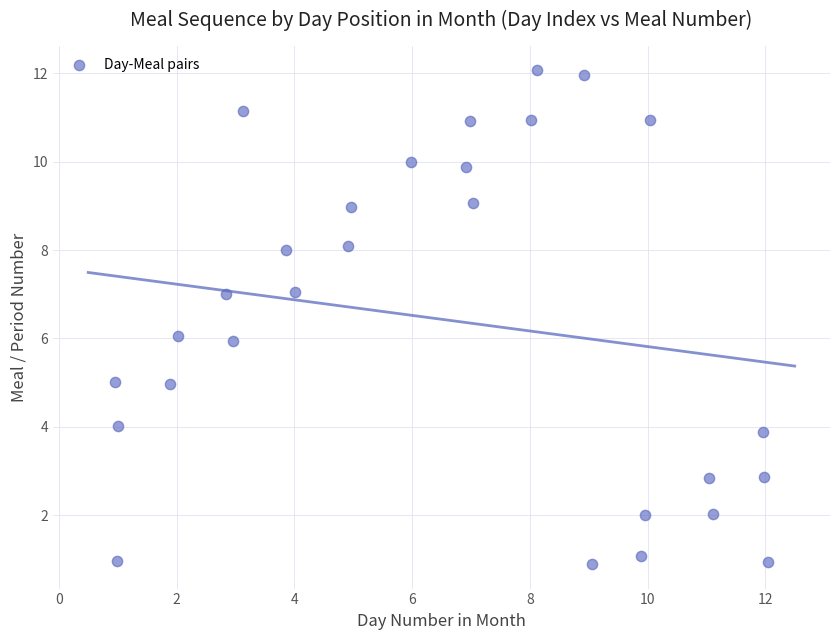

Count the number of points in this scatter plot.

28